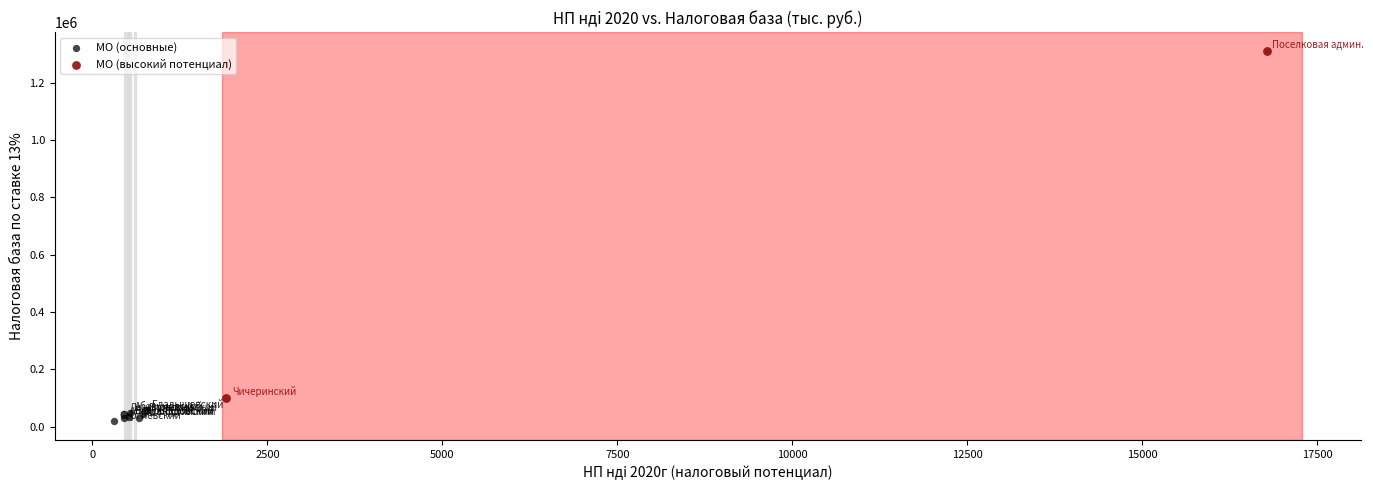

Which series contains the highest Y value?

МО (высокий потенциал)